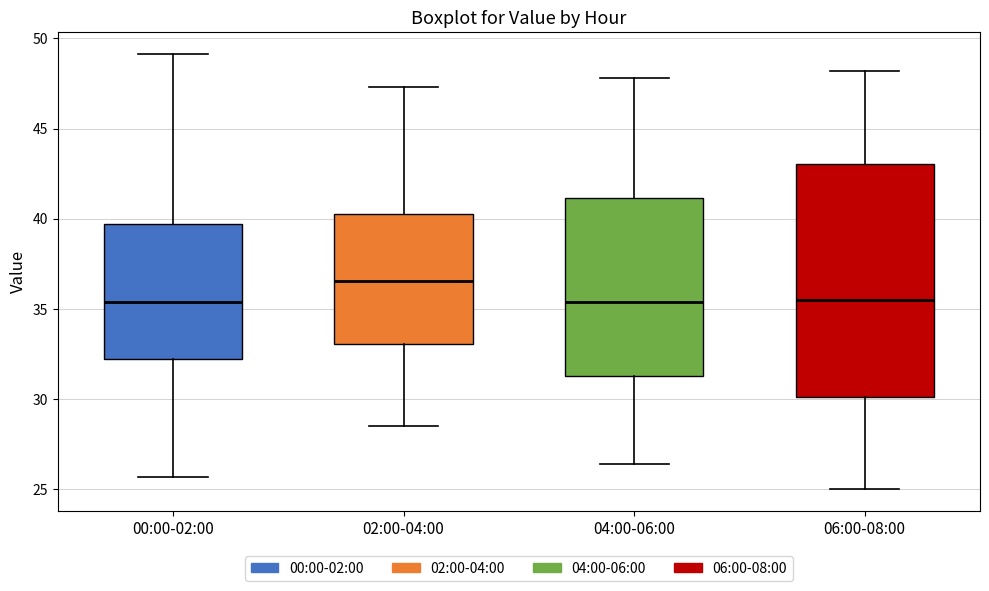

Reading left to right, read every box against the y-axis: the position of its median line, the range the box covers, and the ends of its whiskers. The values are not printed on the chart, so give them approximately, as read against the axis.

00:00-02:00: median 35.5, box 32.0 to 39.5, whiskers 25.5 to 49.0
02:00-04:00: median 36.5, box 33.0 to 40.5, whiskers 28.5 to 47.5
04:00-06:00: median 35.5, box 31.5 to 41.0, whiskers 26.5 to 48.0
06:00-08:00: median 35.5, box 30.0 to 43.0, whiskers 25.0 to 48.0